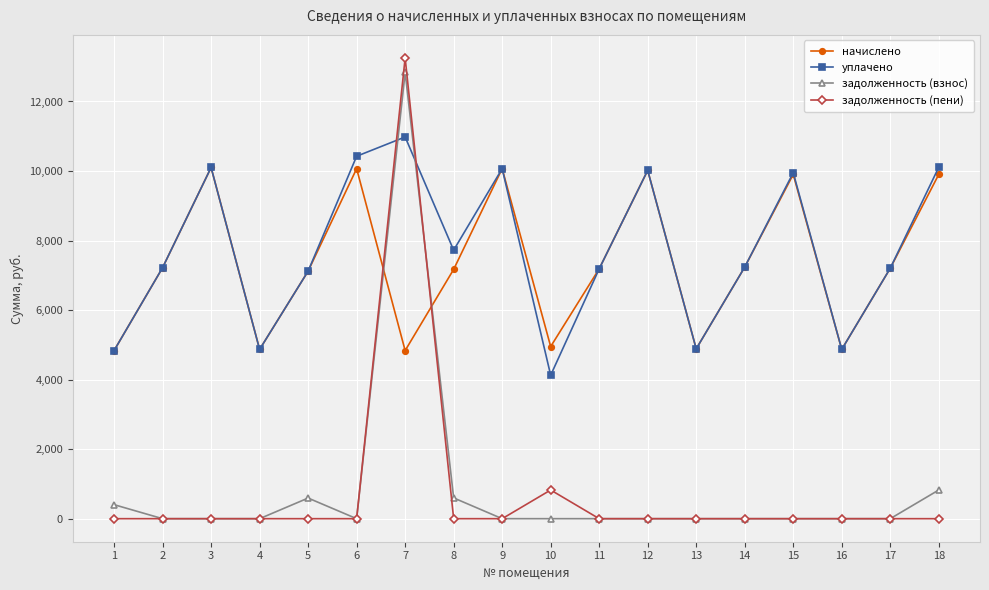

How many intersections are there between начислено and задолженность (взнос)?

2